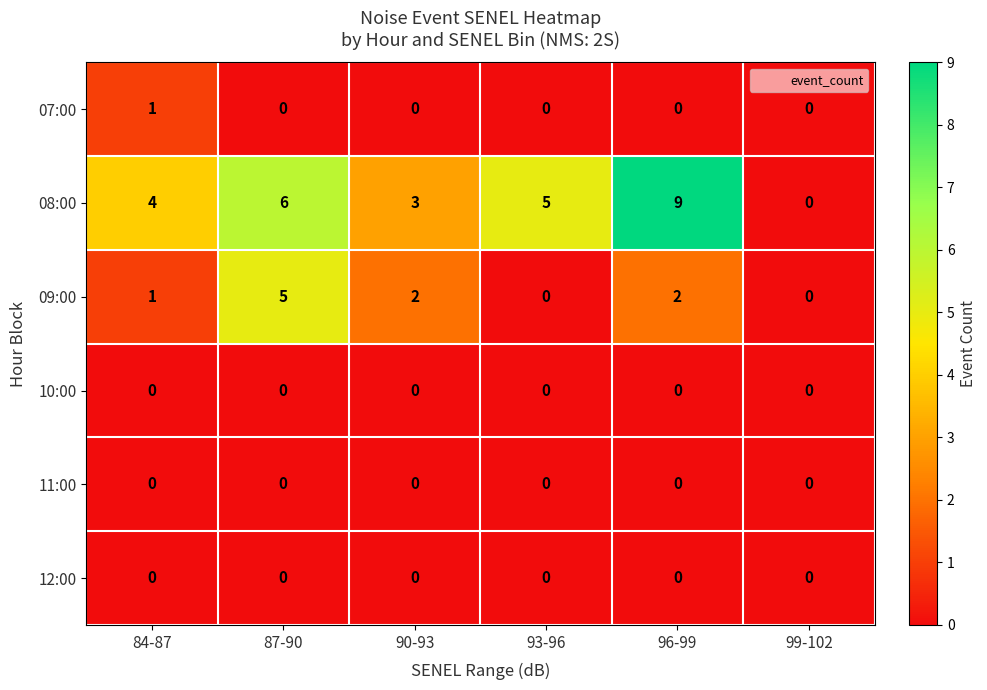

How many positive values does the 08:00 series have?

5